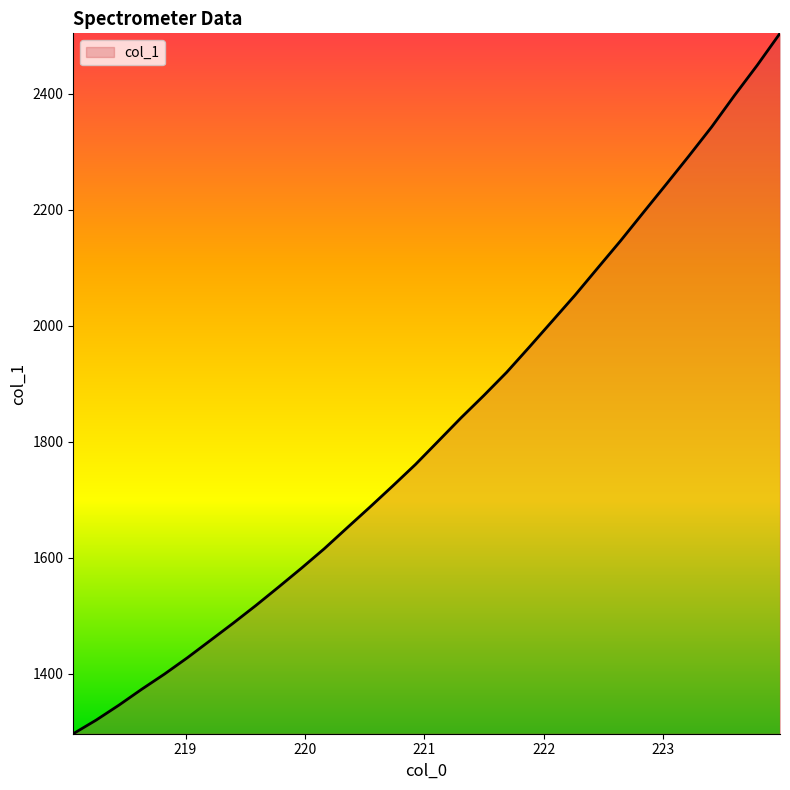

What is the greatest value displayed?

2504.3